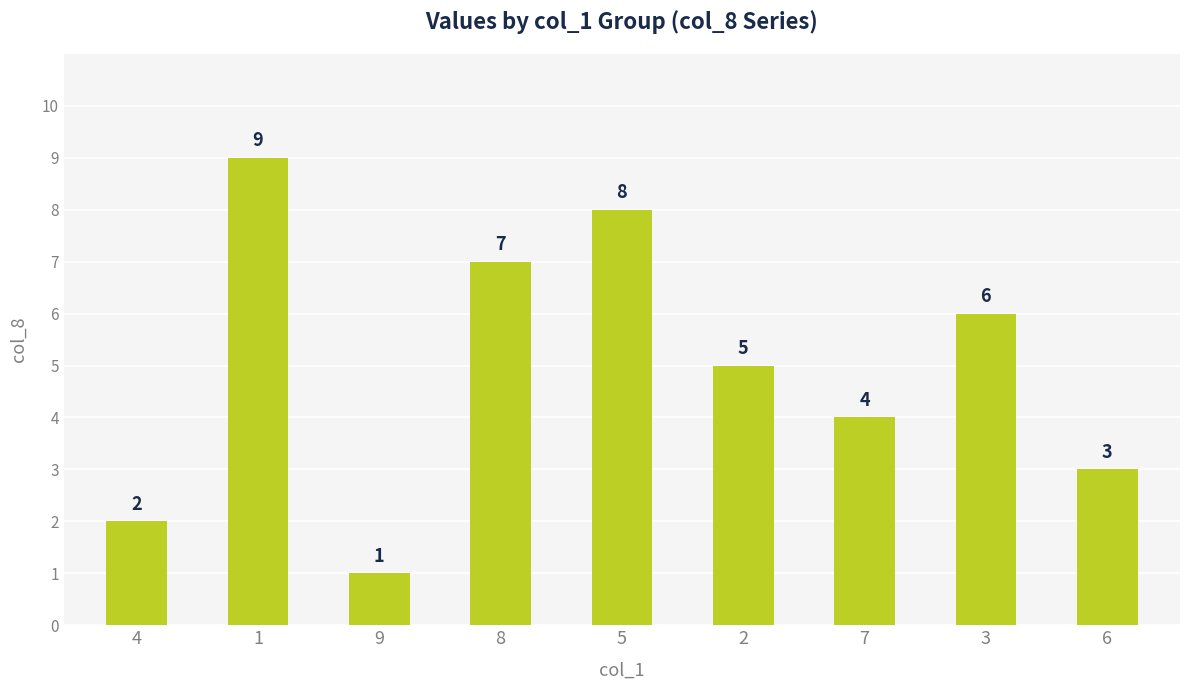

How many values are between 3 and 7?

5